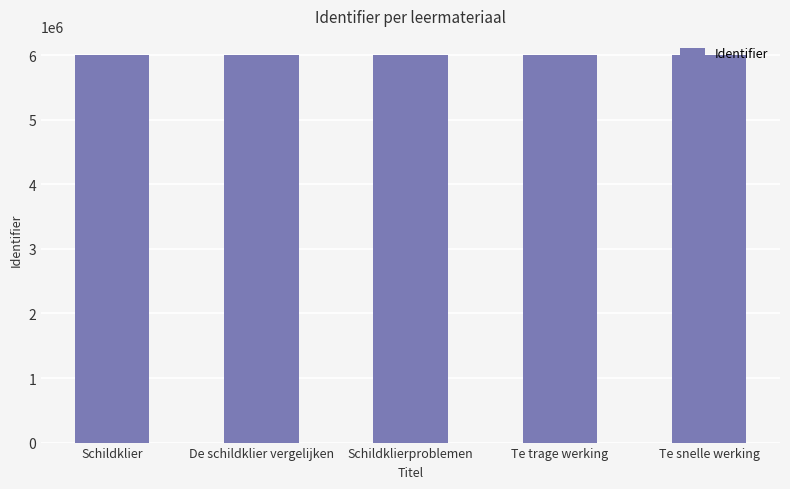

What is the greatest value displayed?

5999760